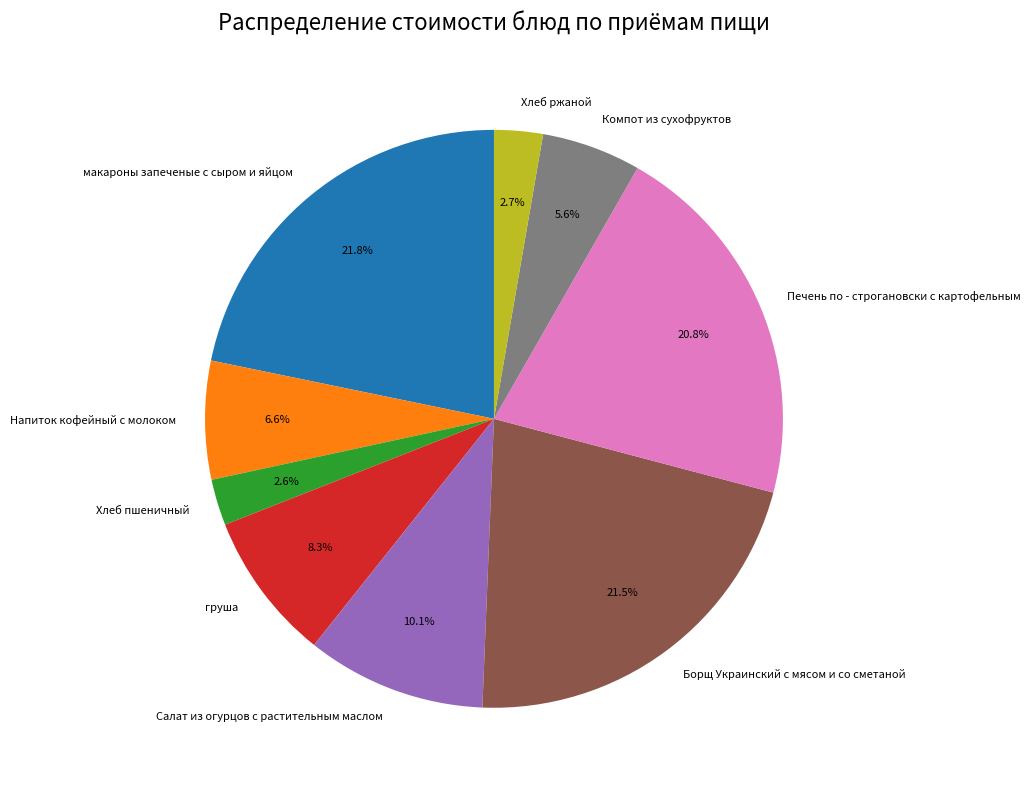

What percentage is the груша slice, to the nearest percent?

8%